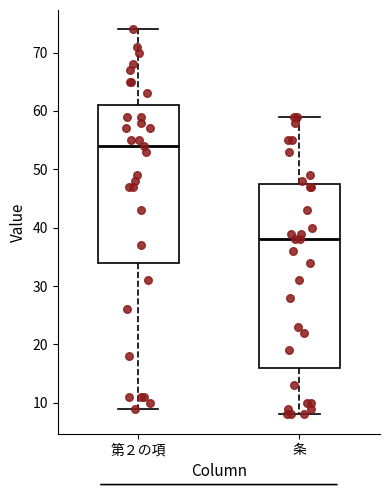

Reading left to right, read every box against the y-axis: the position of its median line, the range the box covers, and the ends of its whiskers. The values are not printed on the chart, so give them approximately, as read against the axis.

第２の項: median 54, box 34 to 61, whiskers 9 to 74
条: median 38, box 16 to 48, whiskers 8 to 59